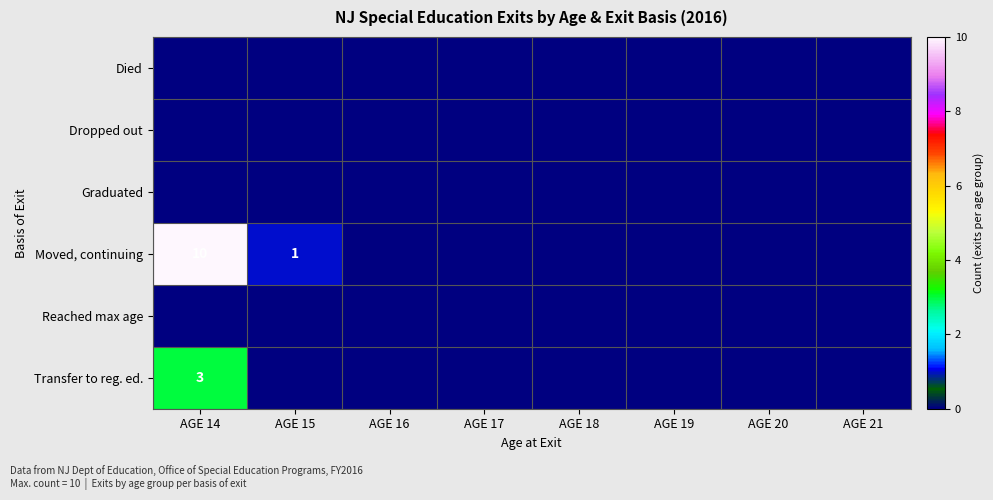

List the labels in order of Transfer to reg. ed. value, largest first.

AGE 14, AGE 15, AGE 16, AGE 17, AGE 18, AGE 19, AGE 20, AGE 21